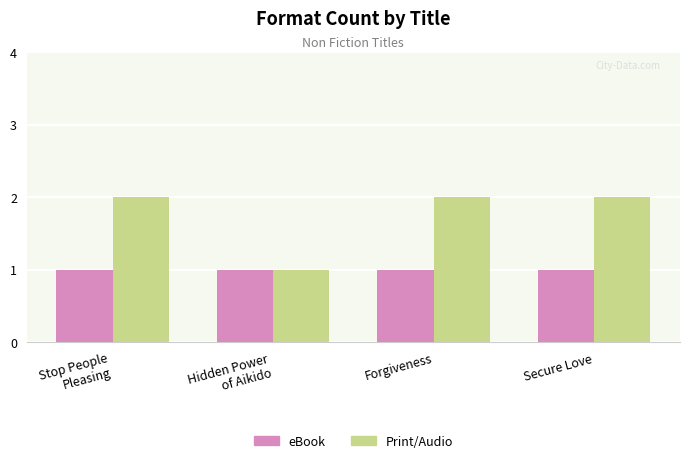

What is the sum of all eBook values?

4